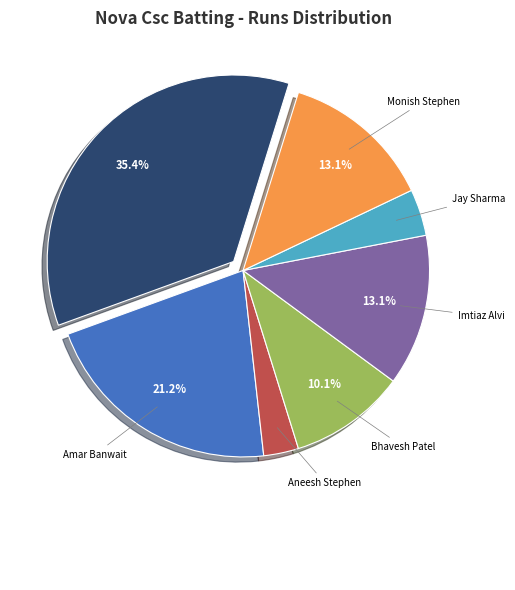

Is there a majority slice in this chart?

No